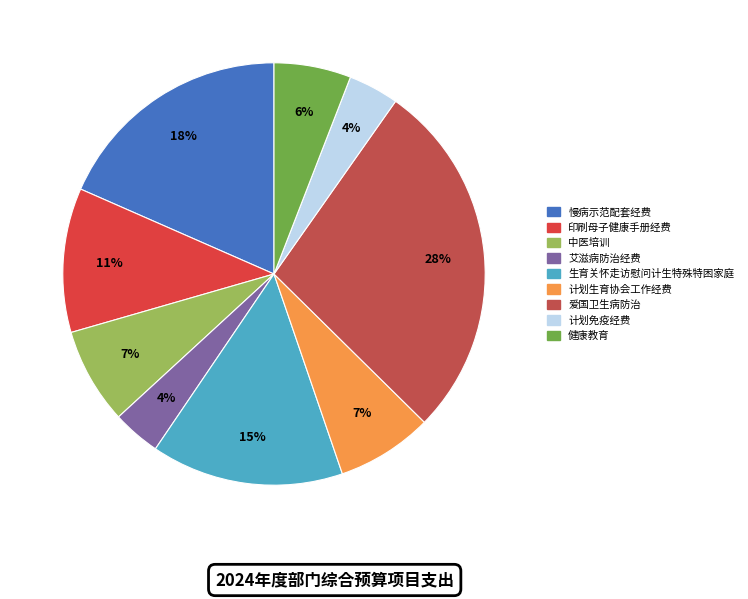

To the nearest percent, what percentage of the pie is 印刷母子健康手册经费?

11%